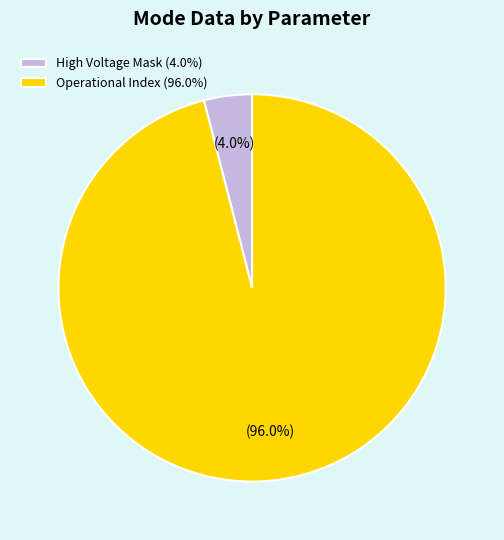

Rank the categories by value from lowest to highest.

High Voltage Mask (4.0%), Operational Index (96.0%)